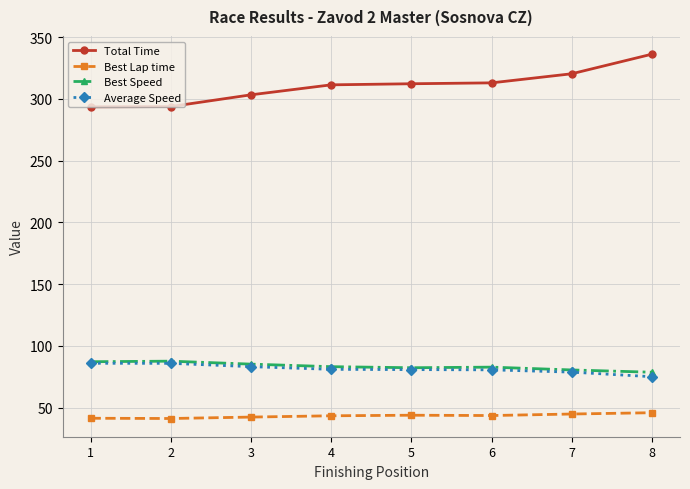

What is the spread (max minus min) of values at 4?

268.0